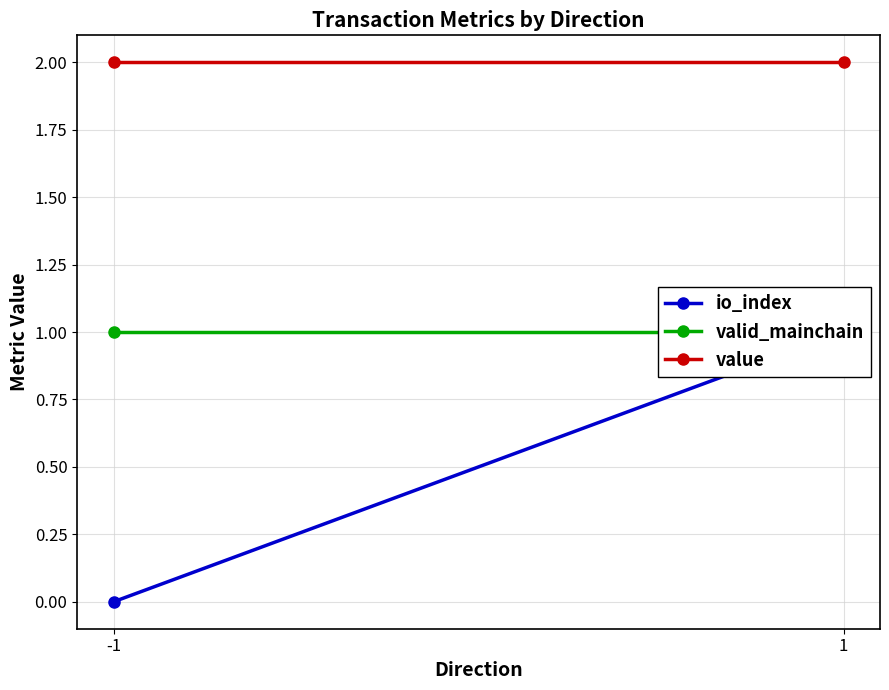

What is the greatest value displayed?

2.0